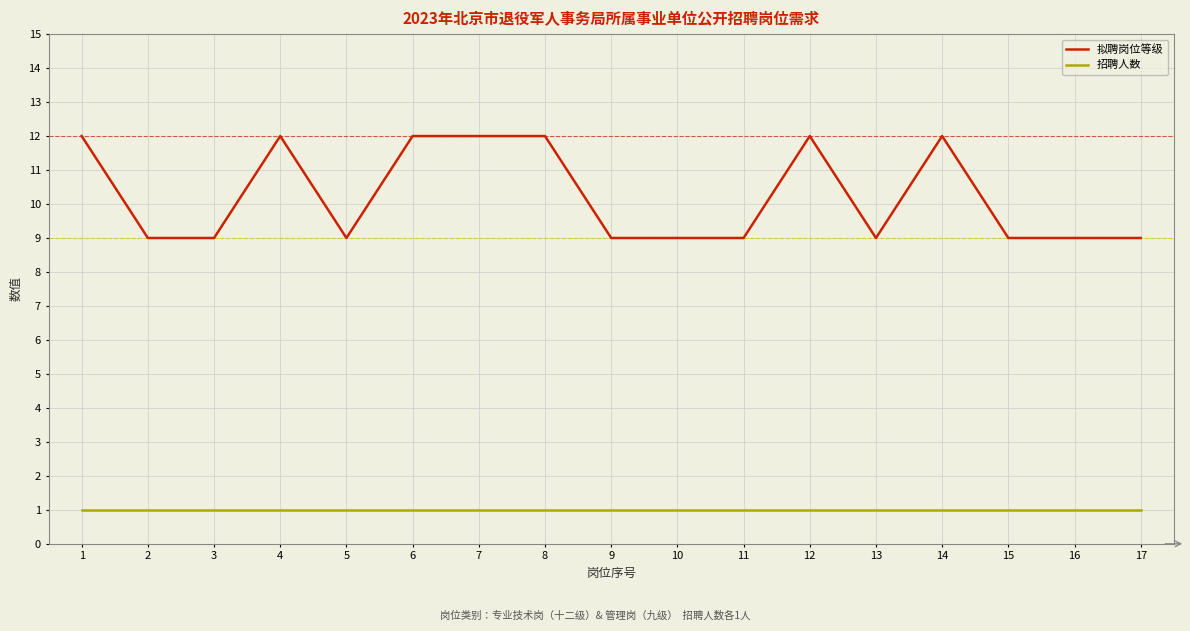

Which series has the largest total across all categories?

拟聘岗位等级